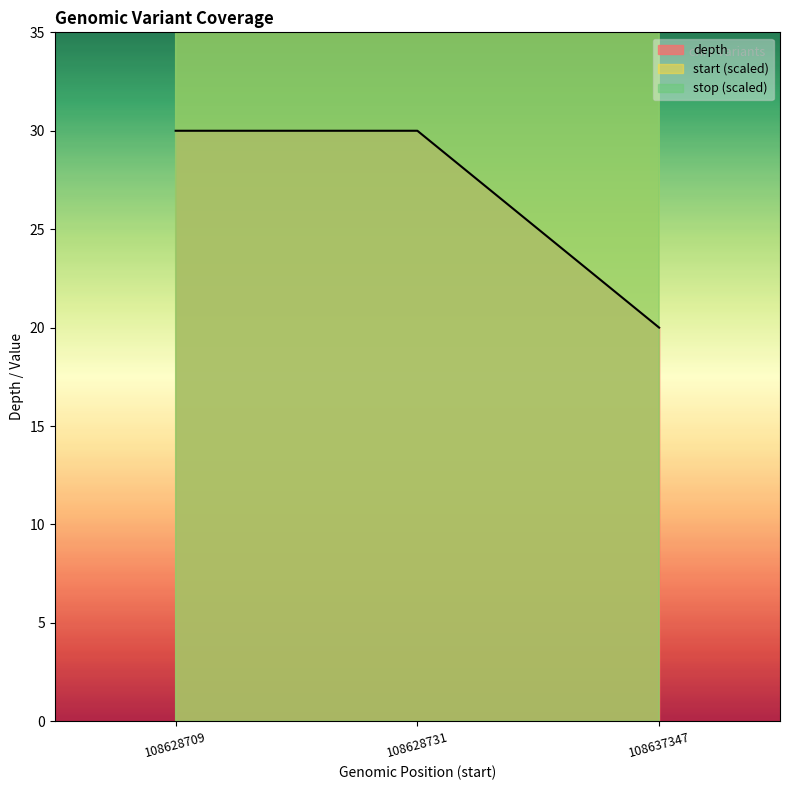

True or false: depth has a value of 20.0 at 108637347.

True